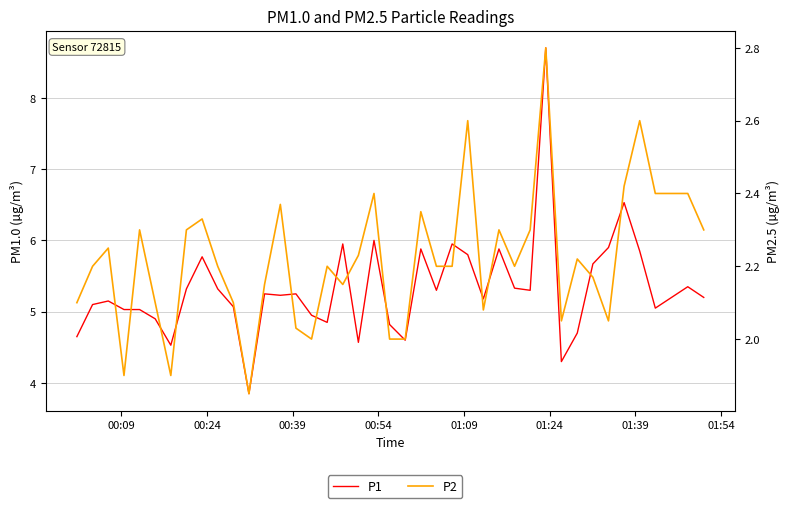

What is the lowest value of the P2 series?

1.9